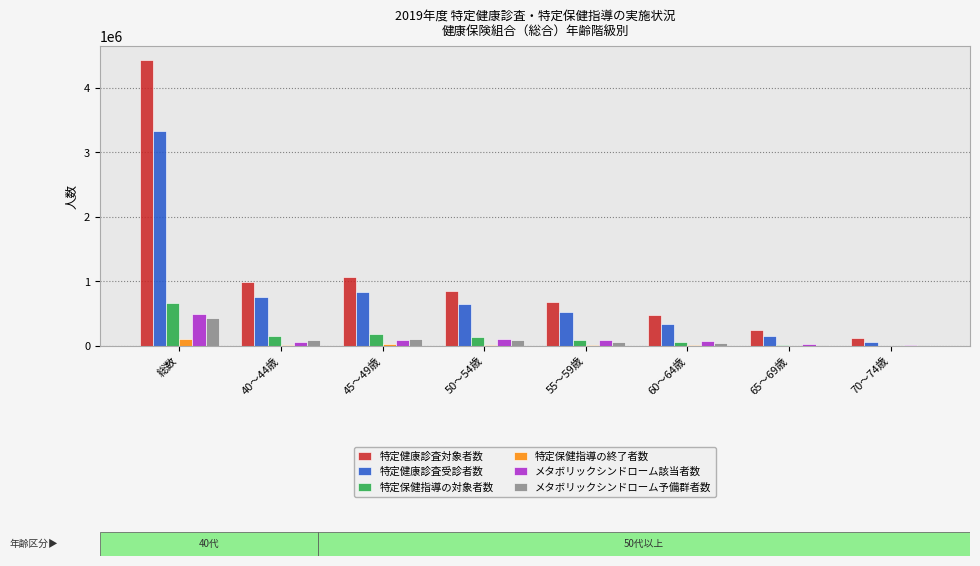

How many groups of bars are there?

8